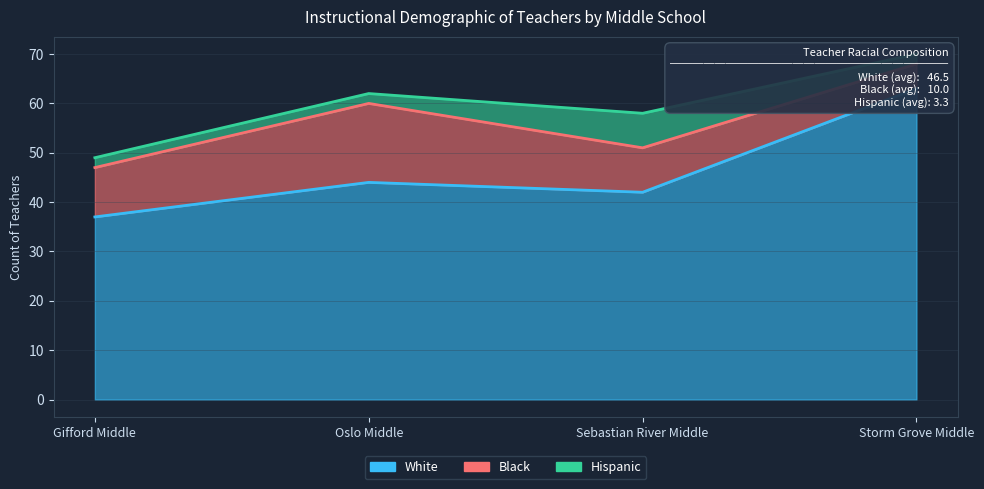

What is the label of the 3rd point from the right?

Oslo Middle